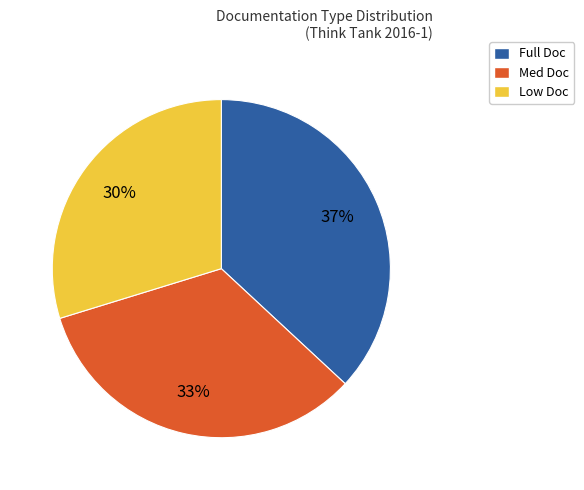

To the nearest percent, what portion does Low Doc represent?

30%